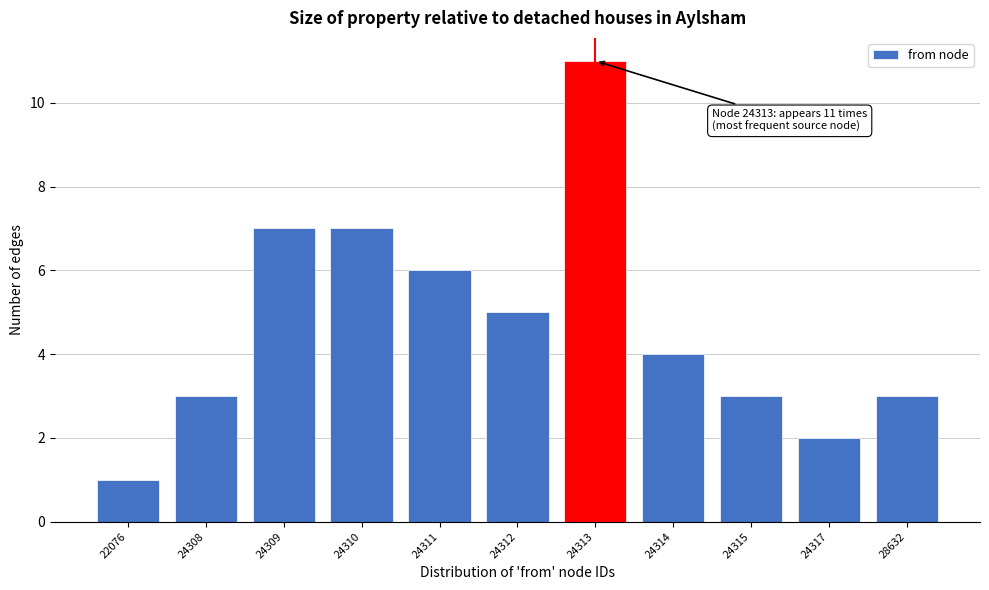

Reading left to right, list all the values displayed in this chart.

1	3	7	7	6	5	11	4	3	2	3